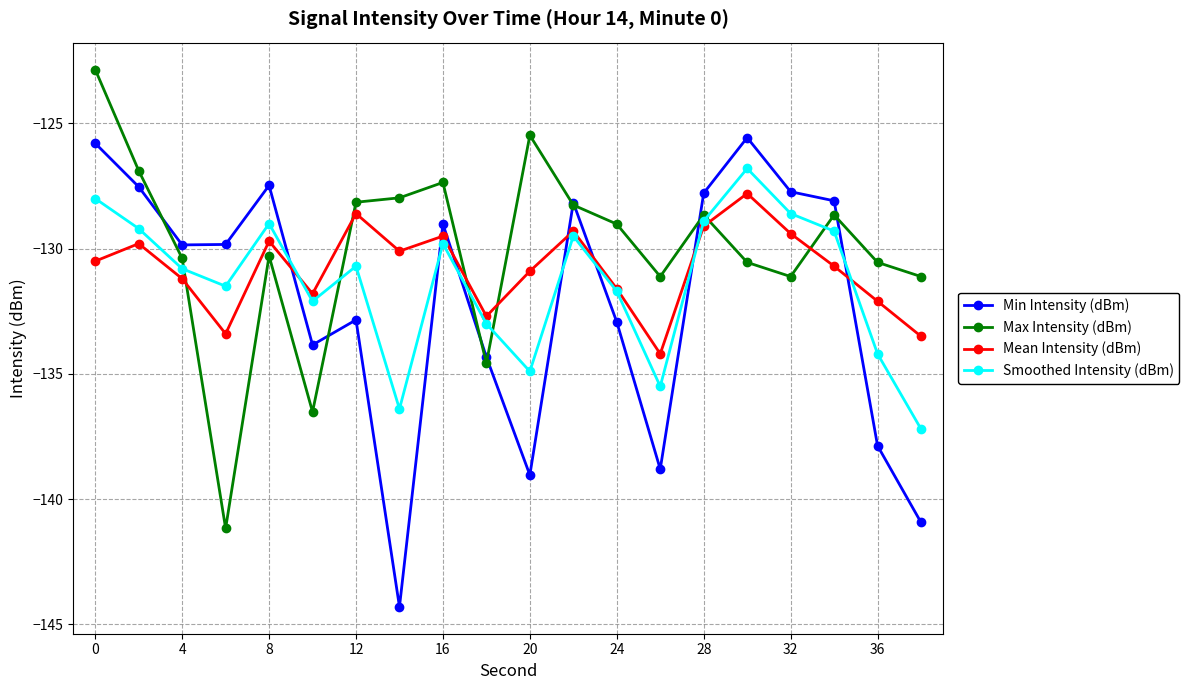

True or false: Smoothed Intensity (dBm) and Mean Intensity (dBm) cross at least once.

True